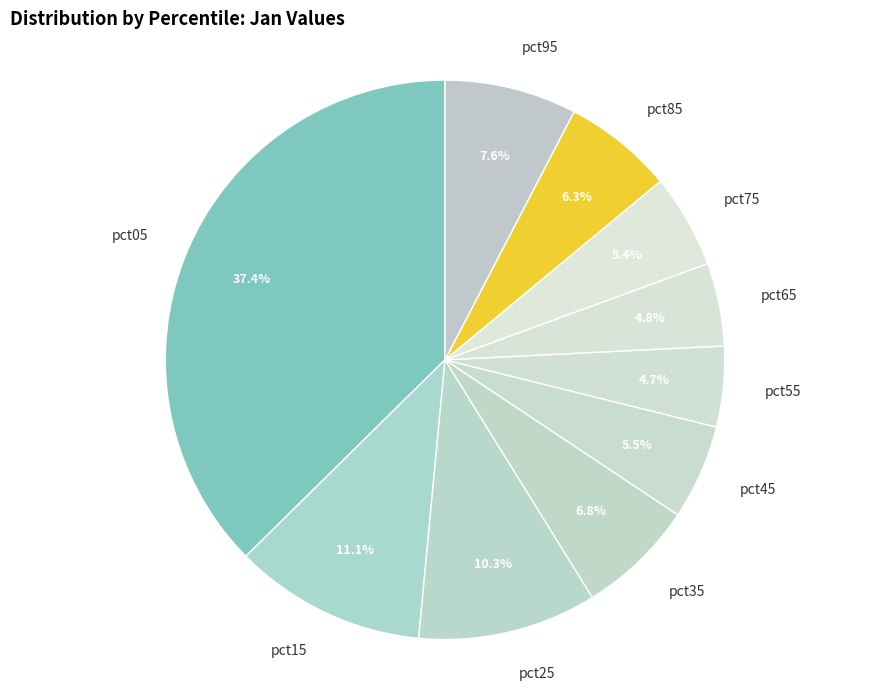

To the nearest percent, what percentage of the pie is pct75?

5%